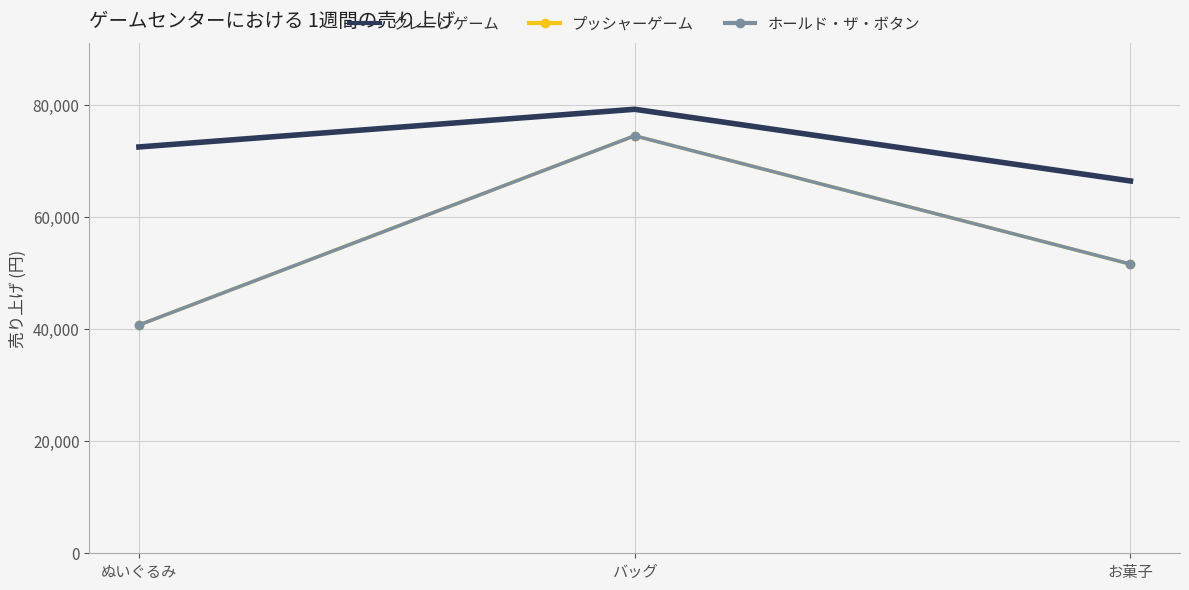

At which label does プッシャーゲーム first exceed 51645?

バッグ